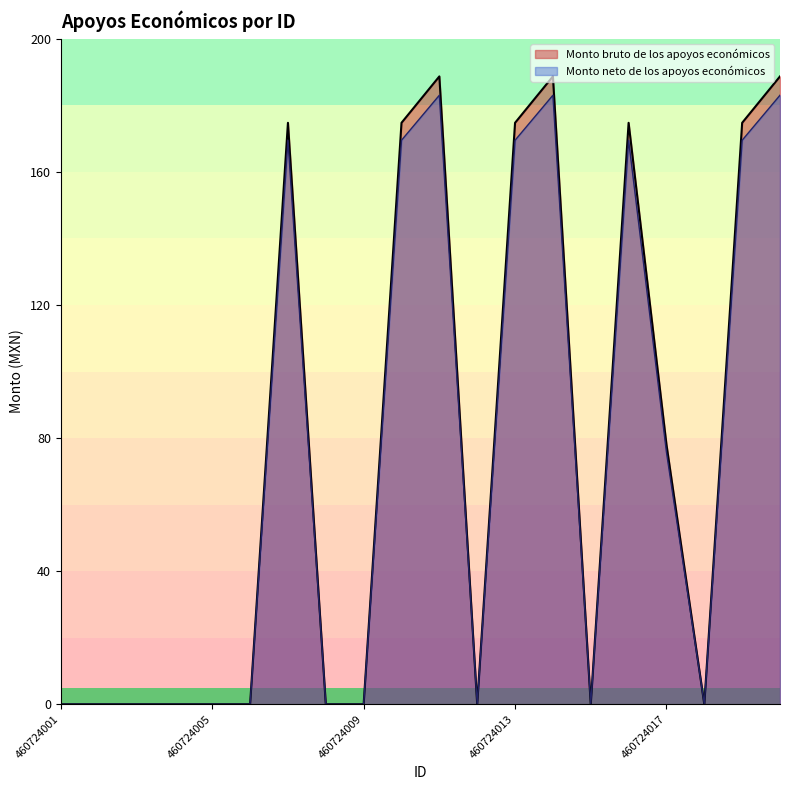

True or false: Monto bruto de los apoyos económicos has a value of 46.8 at 460724017.

False